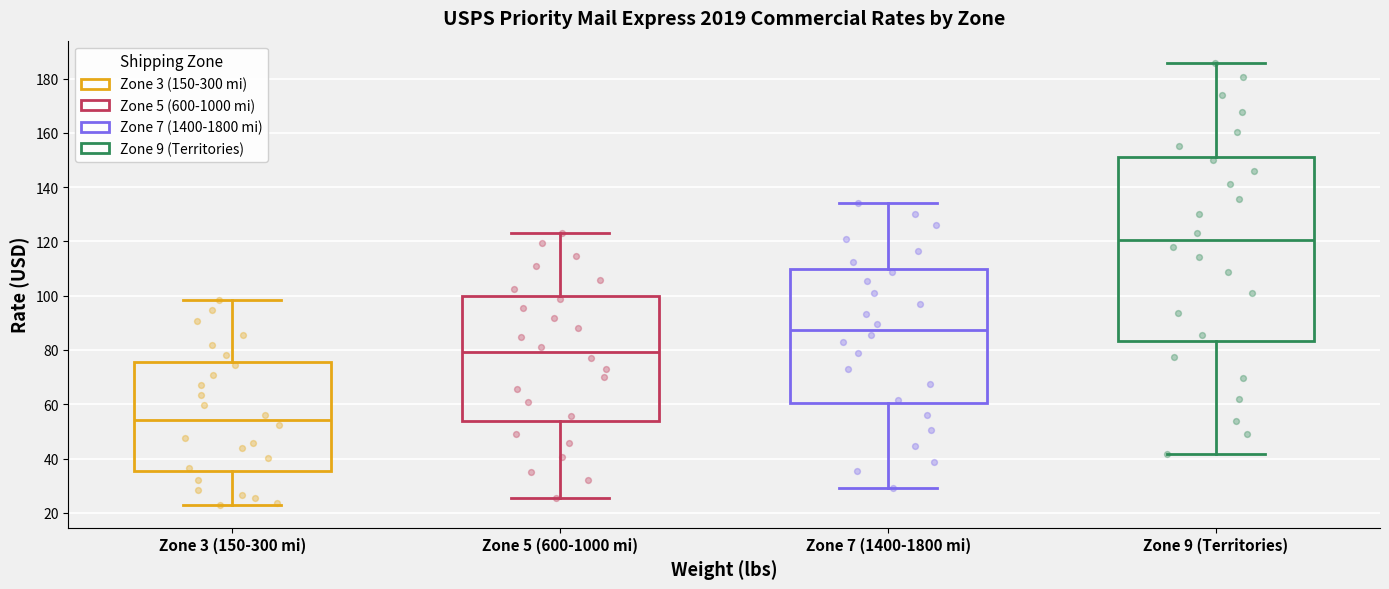

Where does the lower whisker of the box for Zone 7 (1400-1800 mi) end on the y-axis? The values are not printed on the chart, so give them approximately, as read against the axis.

30